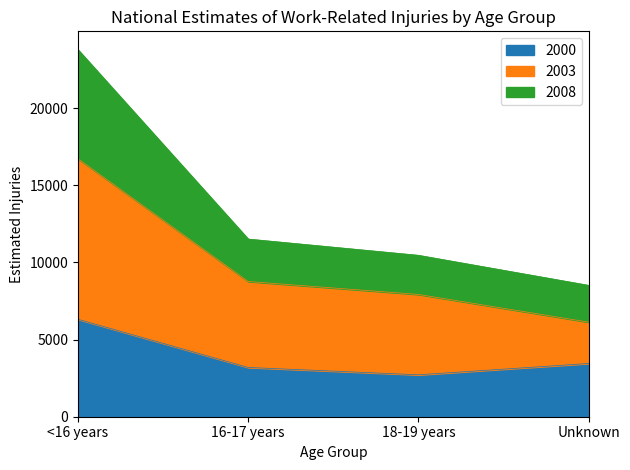

Which category has the highest value in the 2000 series?

<16 years